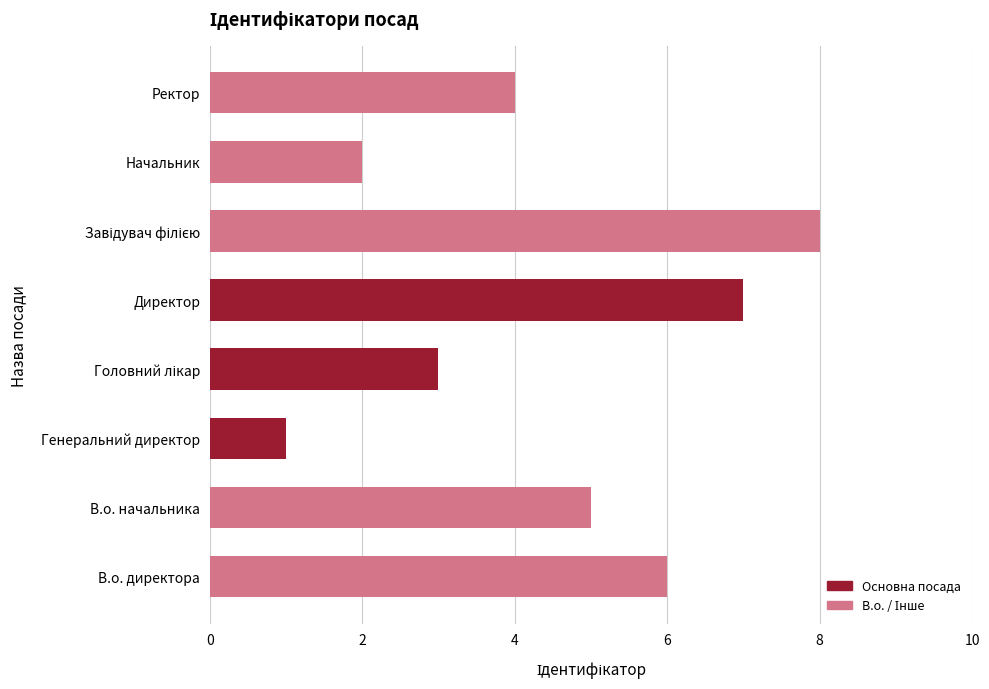

Which category has the lowest value across all series?

Генеральний директор